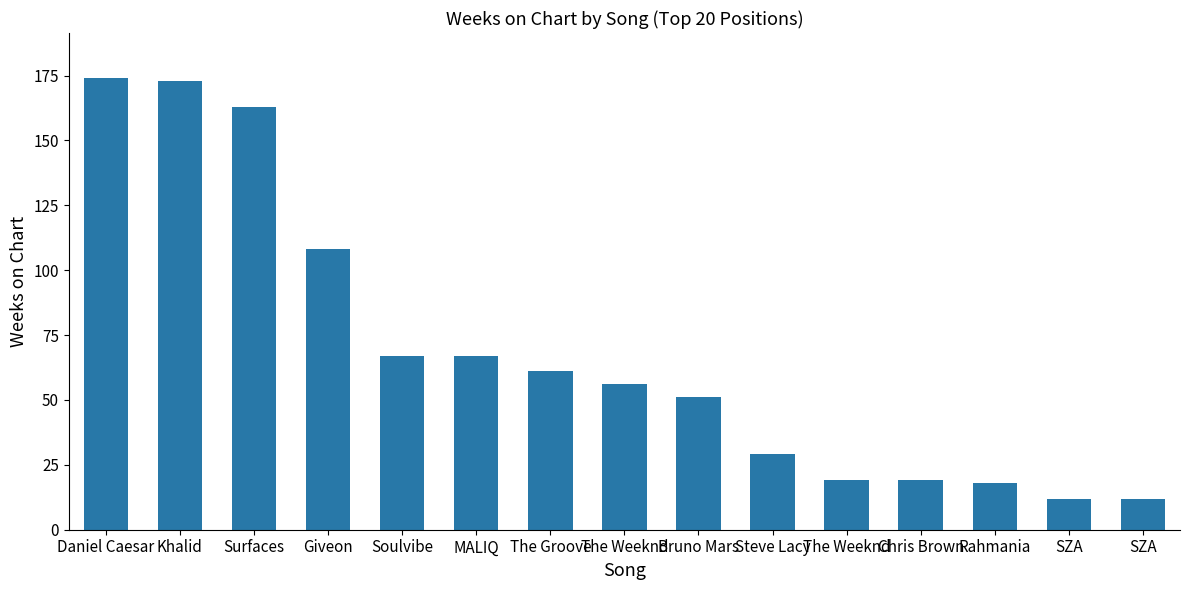

What is the difference between the maximum and second lowest values?

162